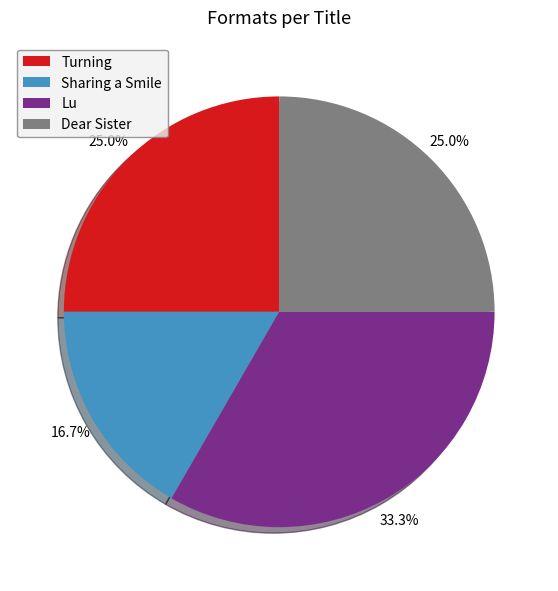

Is there a majority slice in this chart?

No